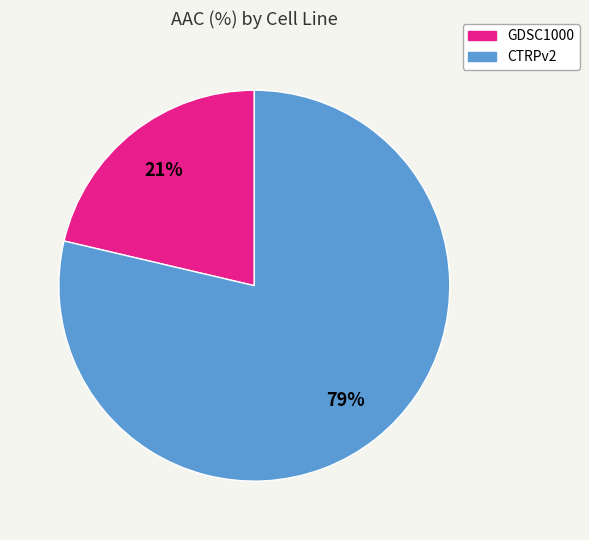

To the nearest percent, what portion does CTRPv2 represent?

79%